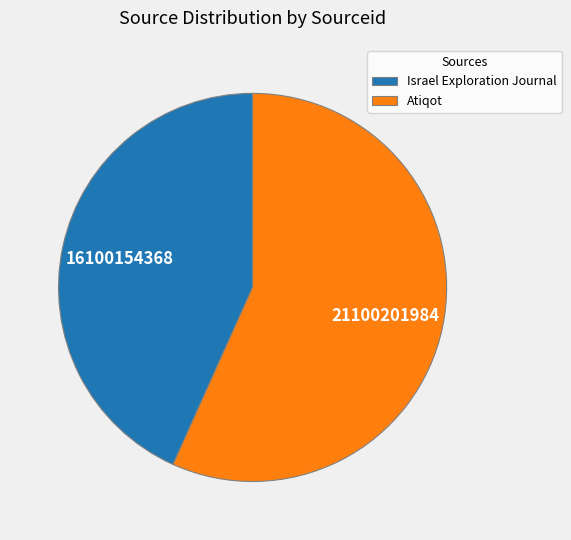

Rank the categories by value from highest to lowest.

Atiqot, Israel Exploration Journal